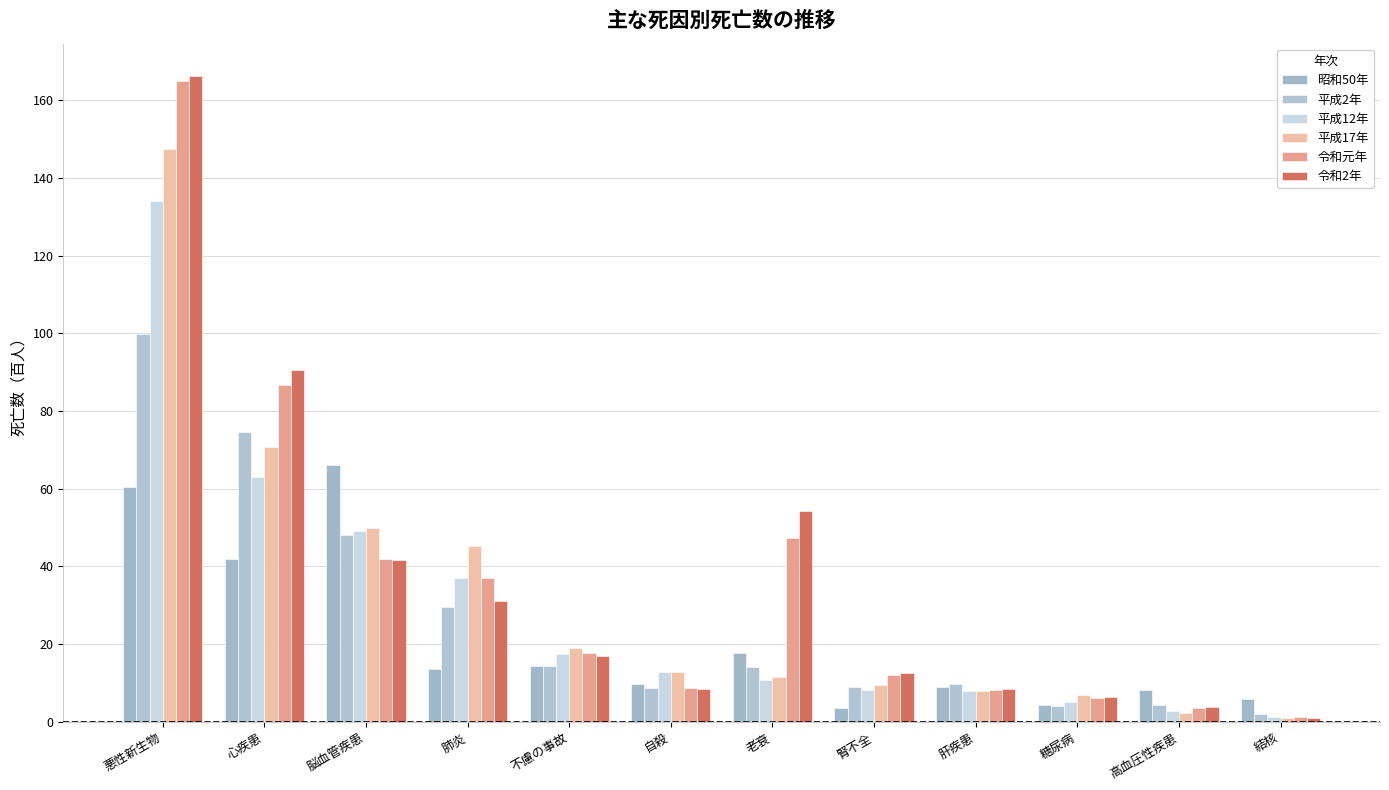

Read the 昭和50年 value at 老衰.

17.6